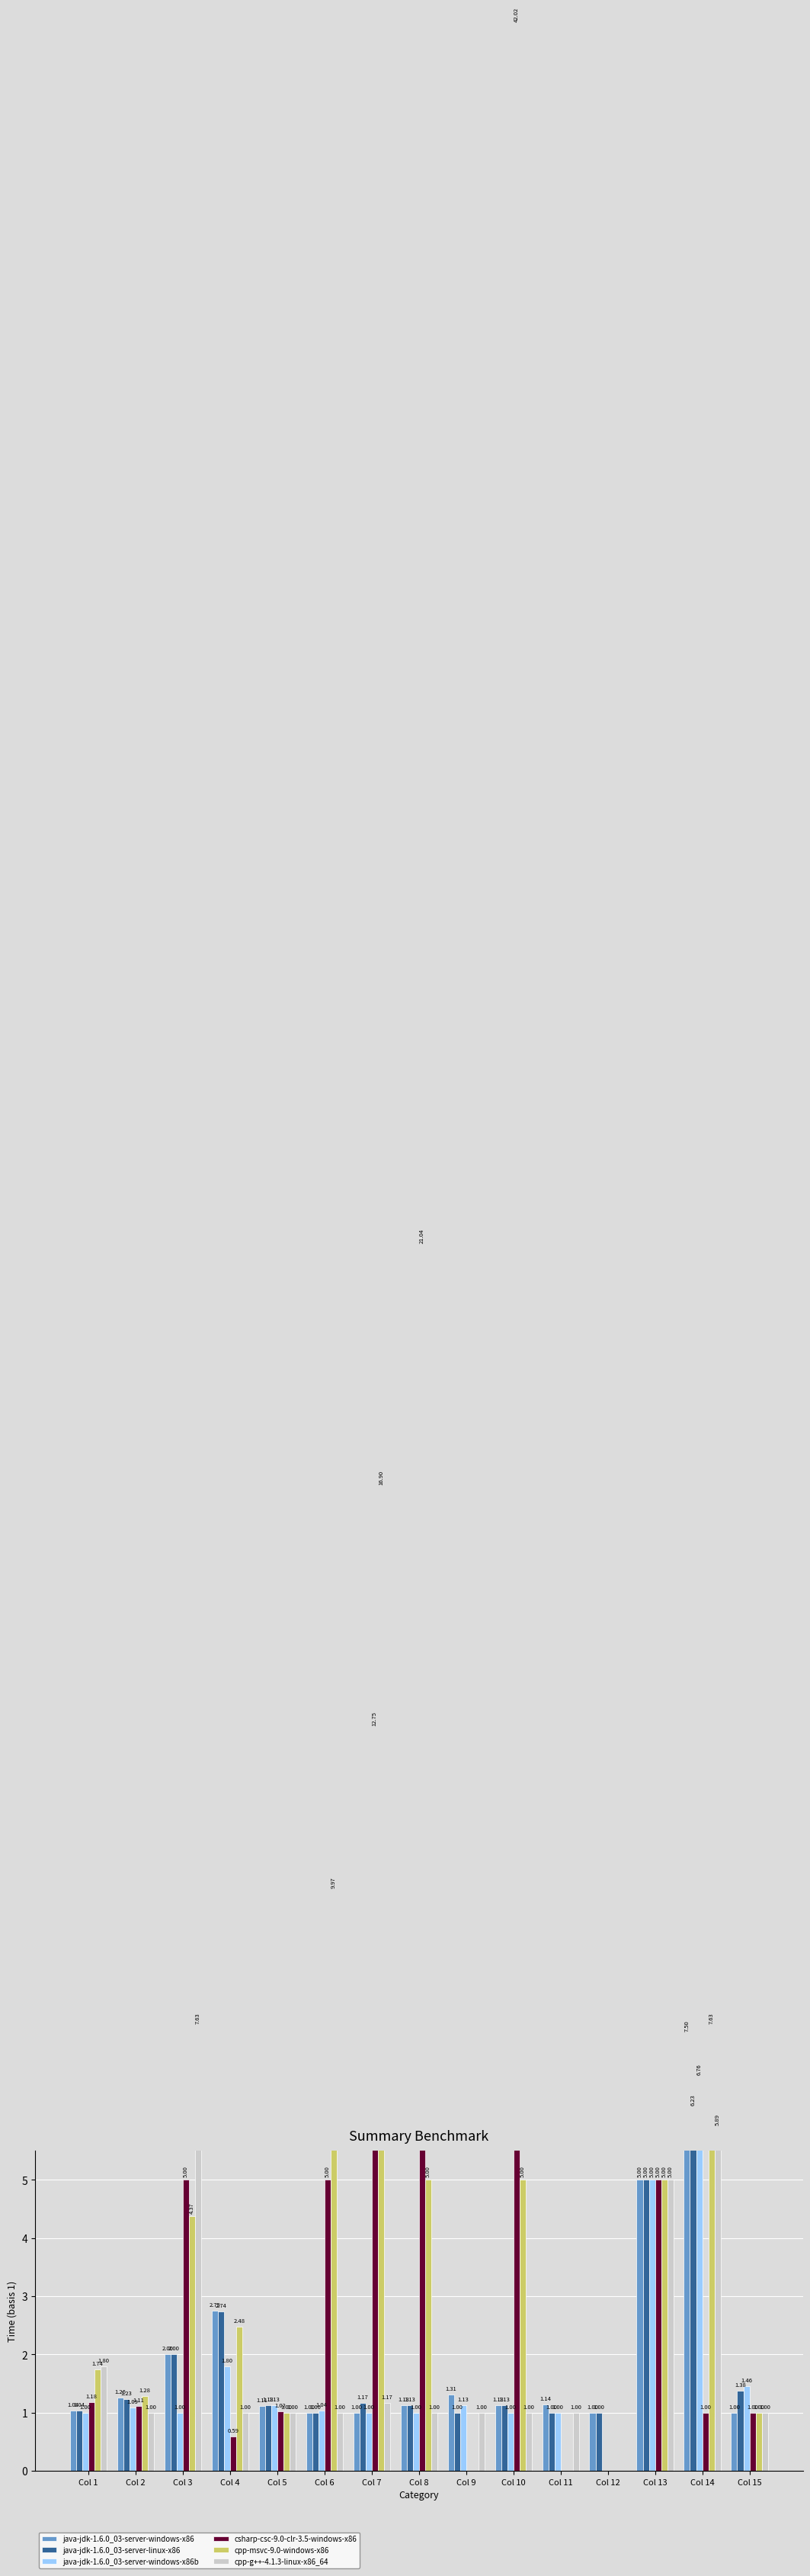

At Col 15, list the series in order from smallest to largest.

java-jdk-1.6.0_03-server-windows-x86, csharp-csc-9.0-clr-3.5-windows-x86, cpp-msvc-9.0-windows-x86, cpp-g++-4.1.3-linux-x86_64, java-jdk-1.6.0_03-server-linux-x86, java-jdk-1.6.0_03-server-windows-x86b